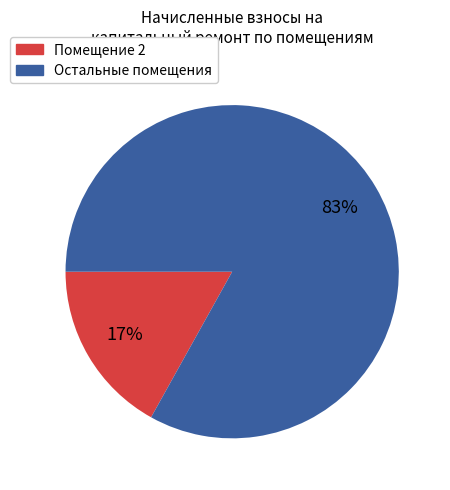

Does any single category account for the majority?

Yes